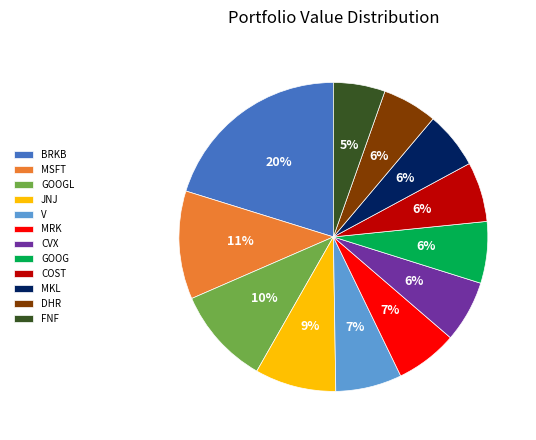

To the nearest percent, what is the difference between the largest and smallest slice percentages?

15%